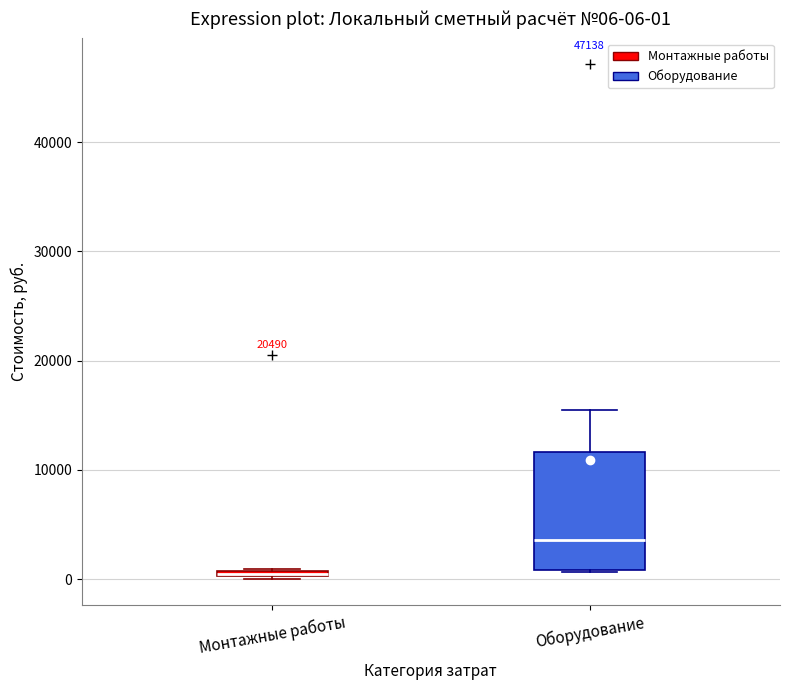

Which box is the tallest, from its lower edge to its upper edge?

Оборудование